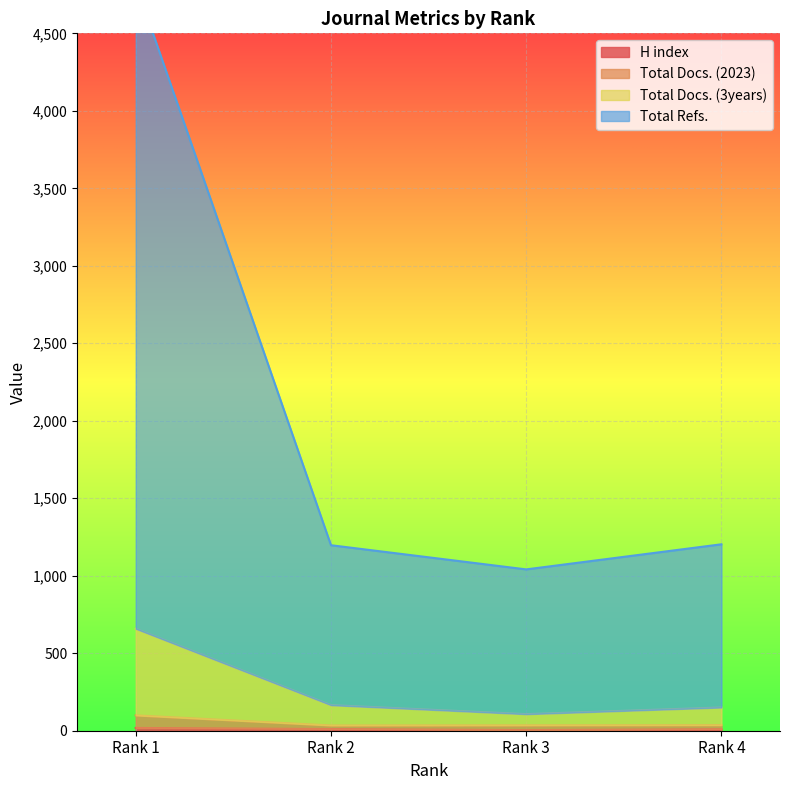

True or false: H index and Total Refs. cross at least once.

False